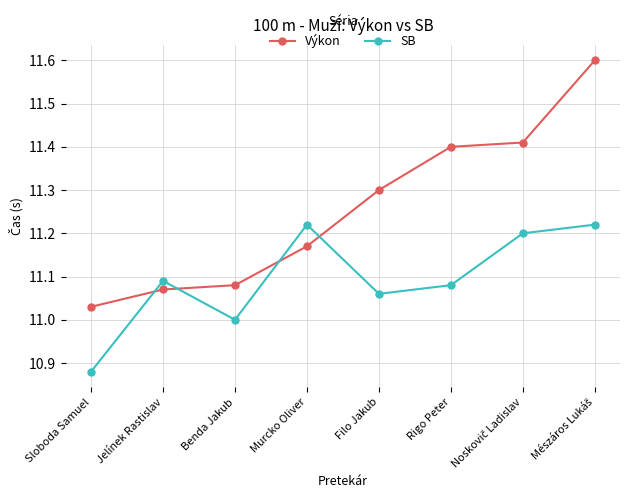

Which series has the largest total across all categories?

Výkon